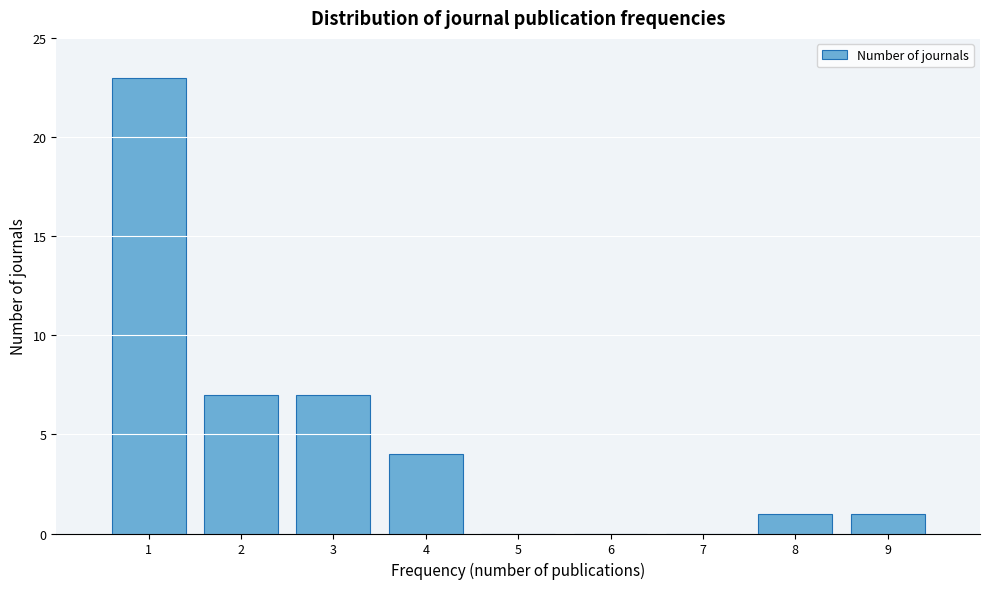

Over which range of the x-axis is the bar tallest?

0.5 to 1.5